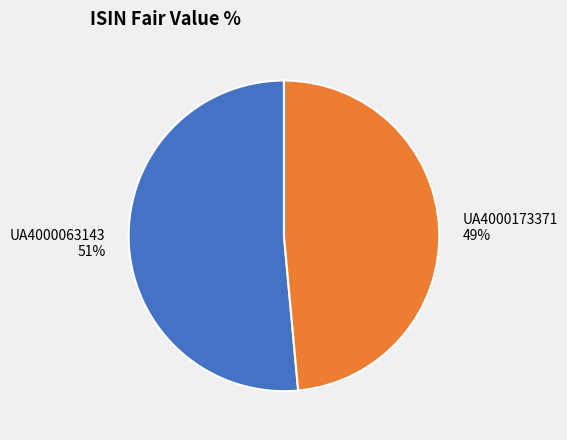

True or false: UA4000173371 accounts for 40% of the total.

False